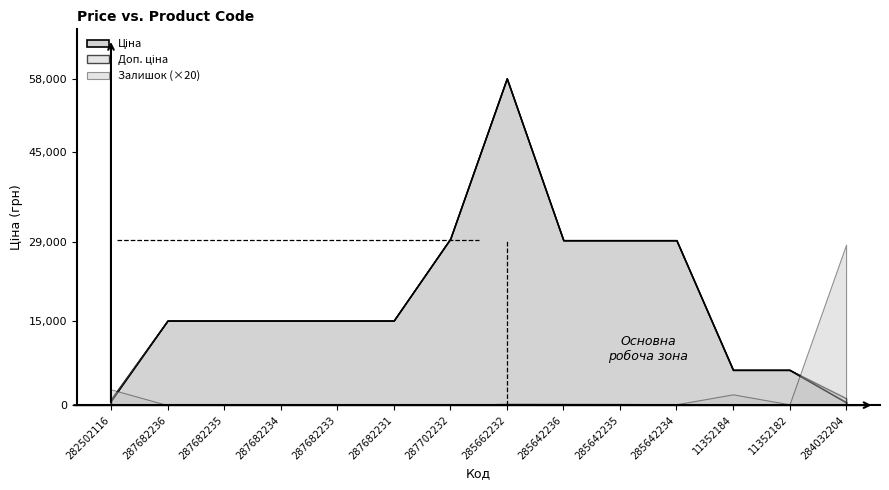

What is the total value across all series at 287682234?

30038.4